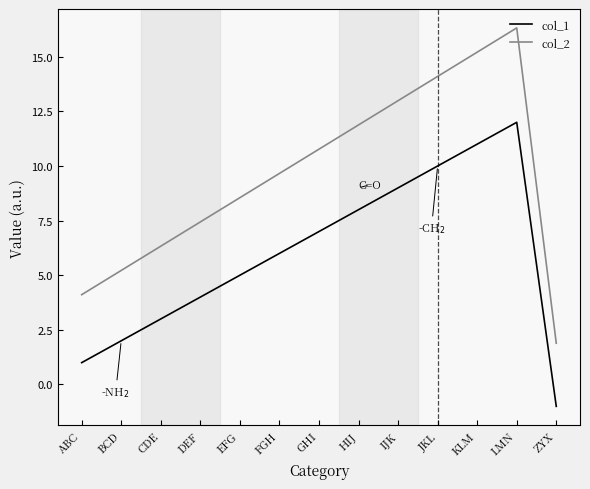

Which series has the largest total across all categories?

col_2